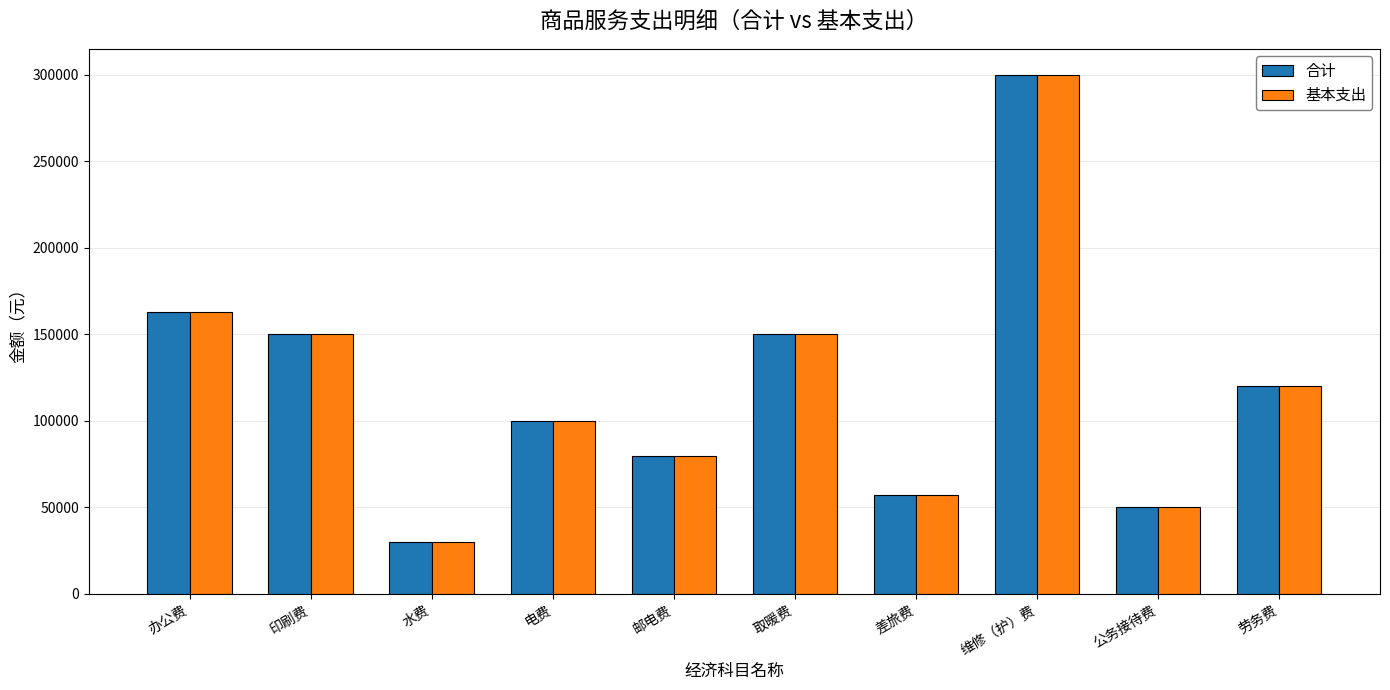

At which category is the sum across all series the highest?

维修（护）费